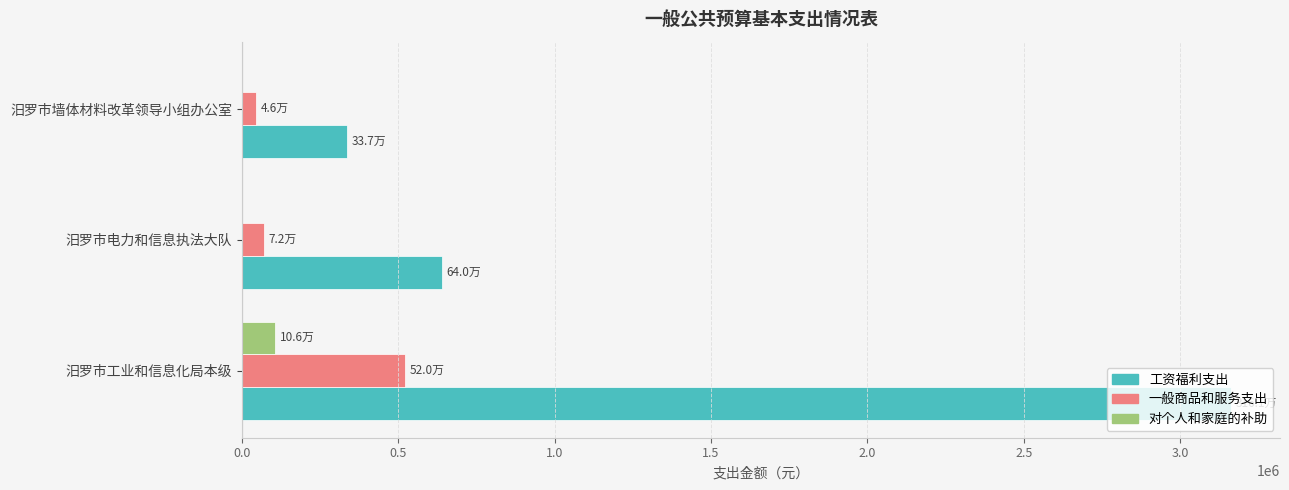

Is it true that 工资福利支出 equals 5332221.6 at 汨罗市工业和信息化局本级?

False